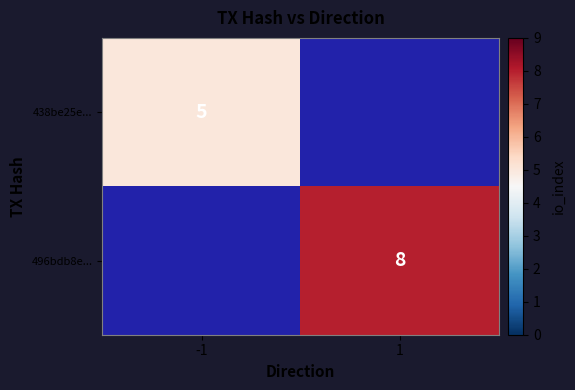

Is it true that 496bdb8e... equals 8 at 1?

True